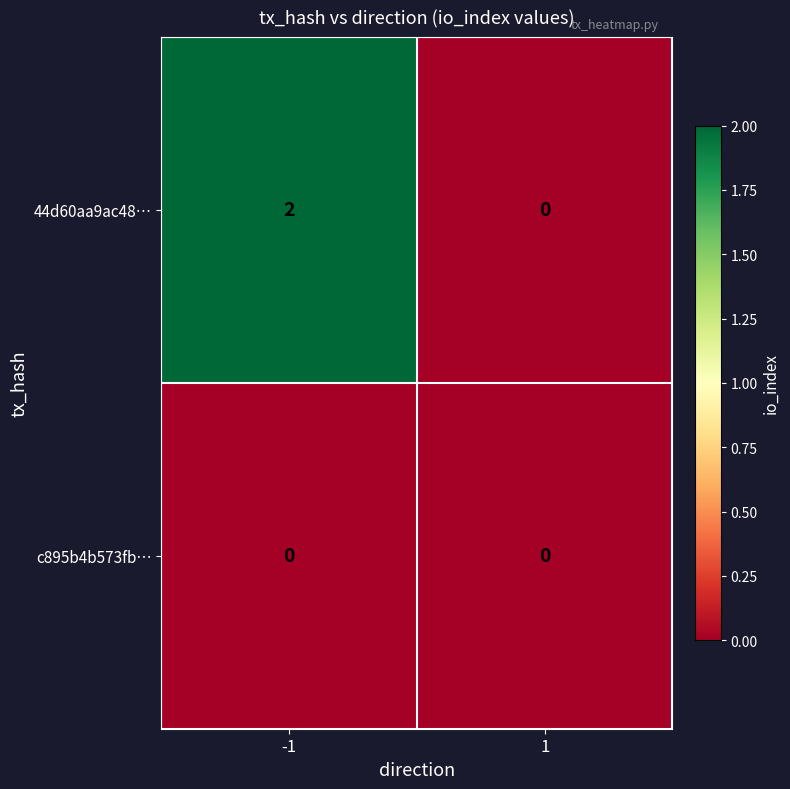

Reading left to right, list all the values displayed in this chart.

44d60aa9ac48…: 2	0
c895b4b573fb…: 0	0